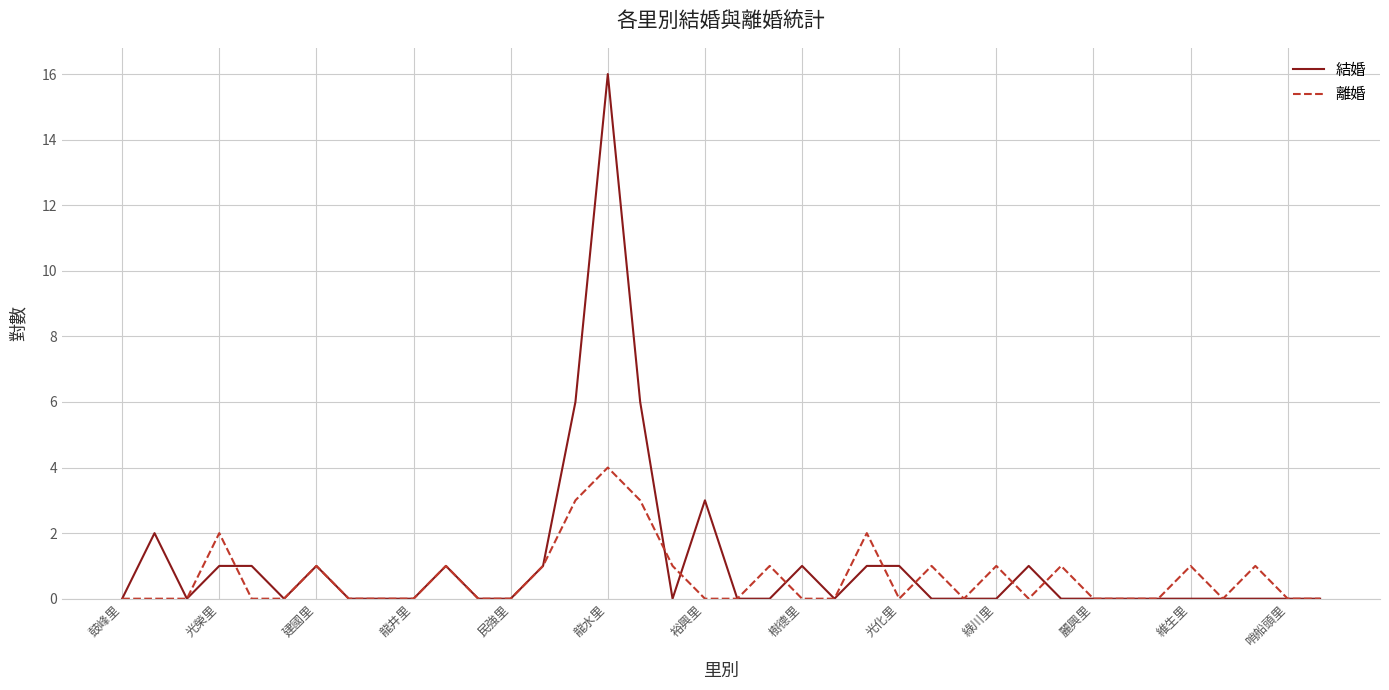

Which series has the largest range (max minus min)?

結婚